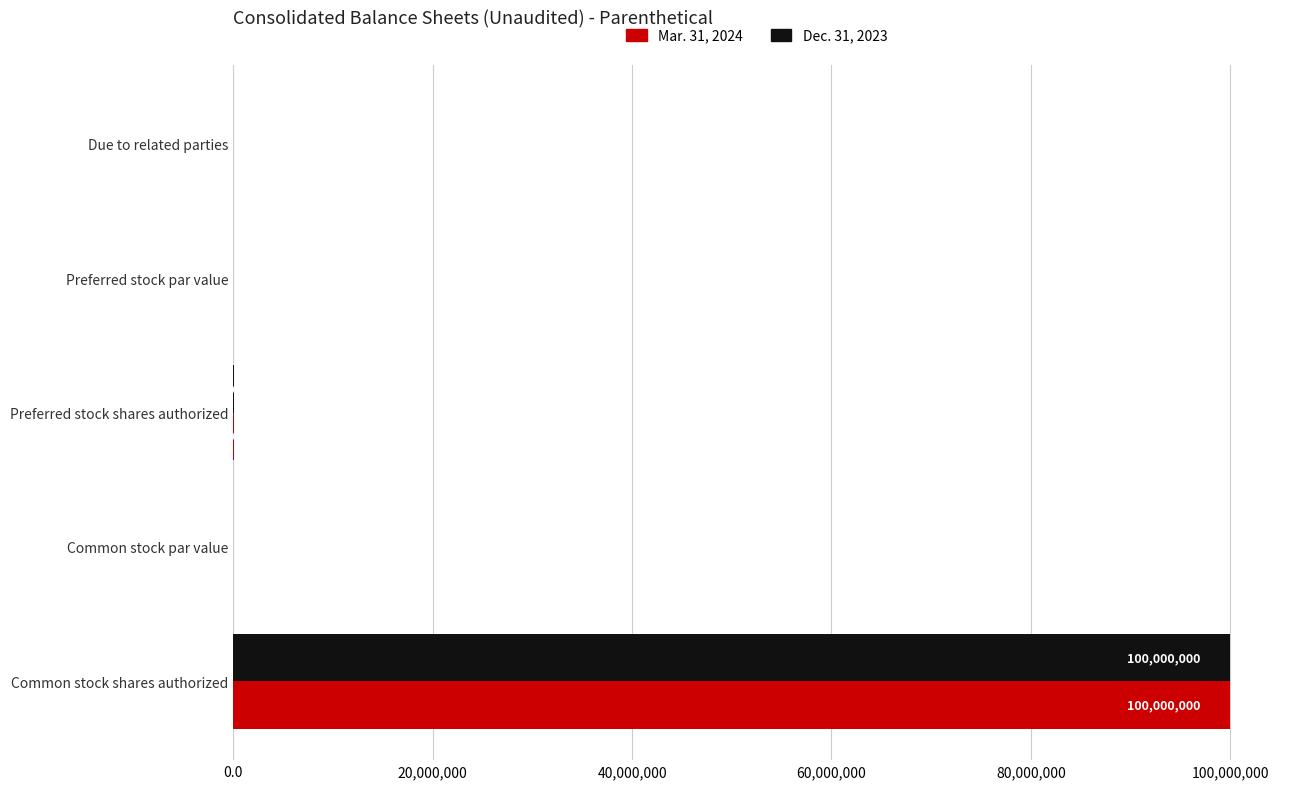

At which category is the sum across all series the highest?

Common stock shares authorized